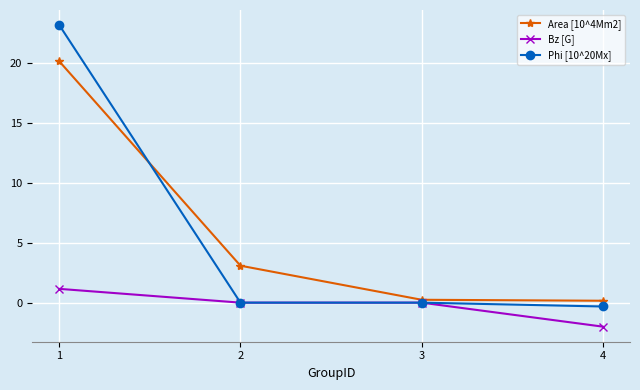

What is the highest value of the Phi [10^20Mx] series?

23.1